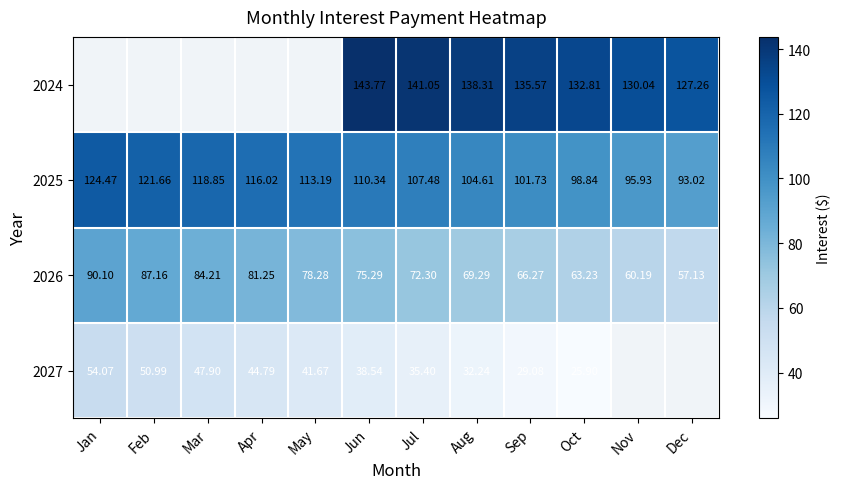

The 2026 series shows 31.5 at Apr. True or false?

False